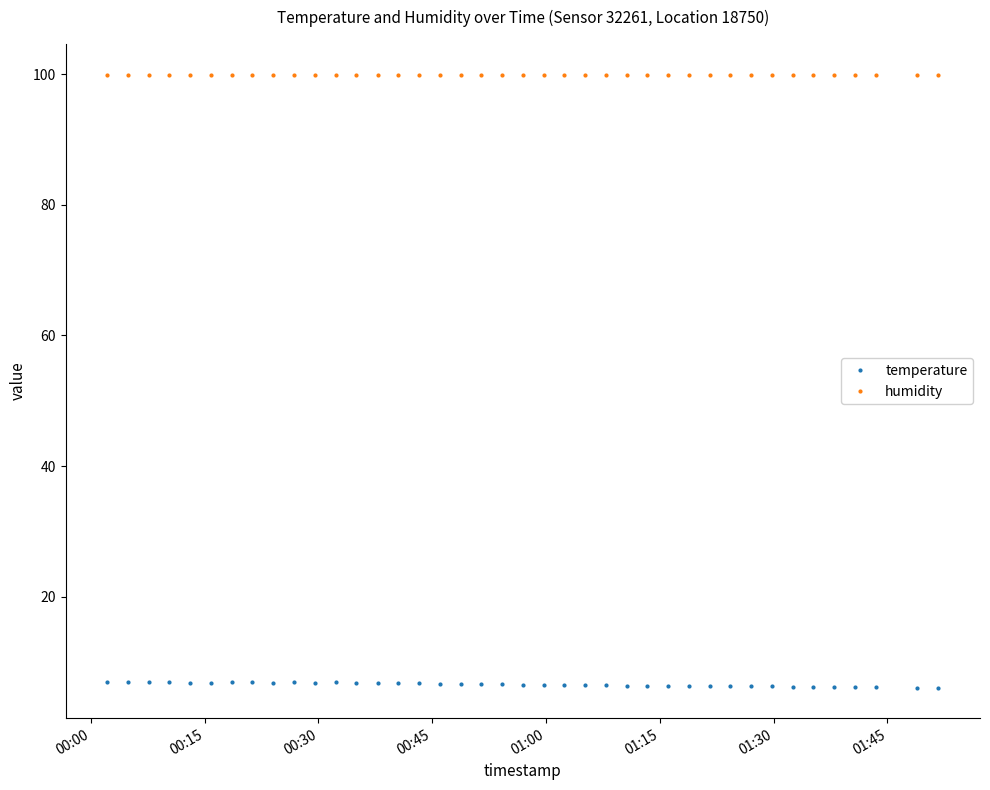

True or false: humidity and temperature intersect in this chart.

False